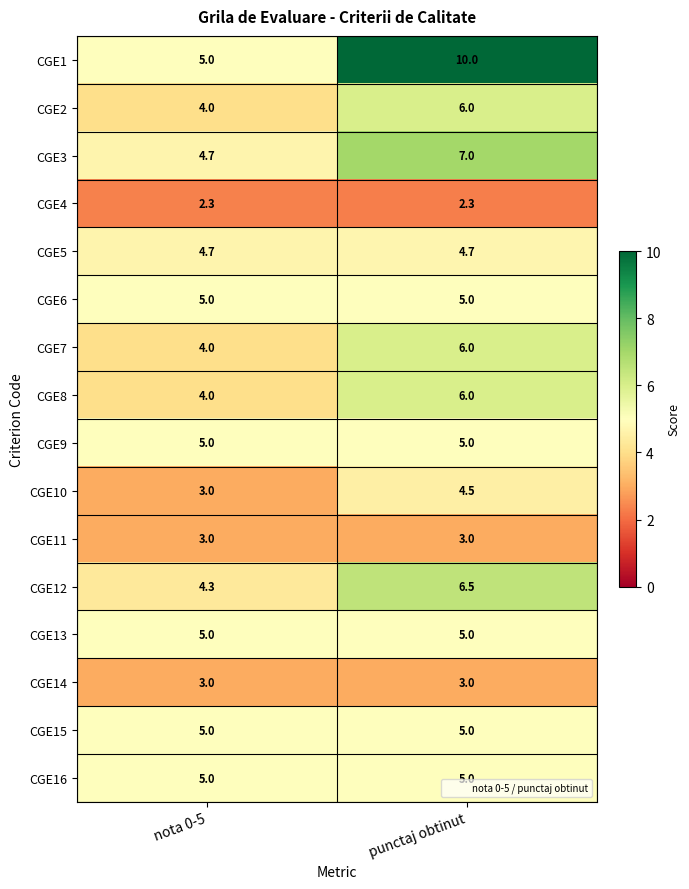

What is the maximum value for CGE1?

10.0